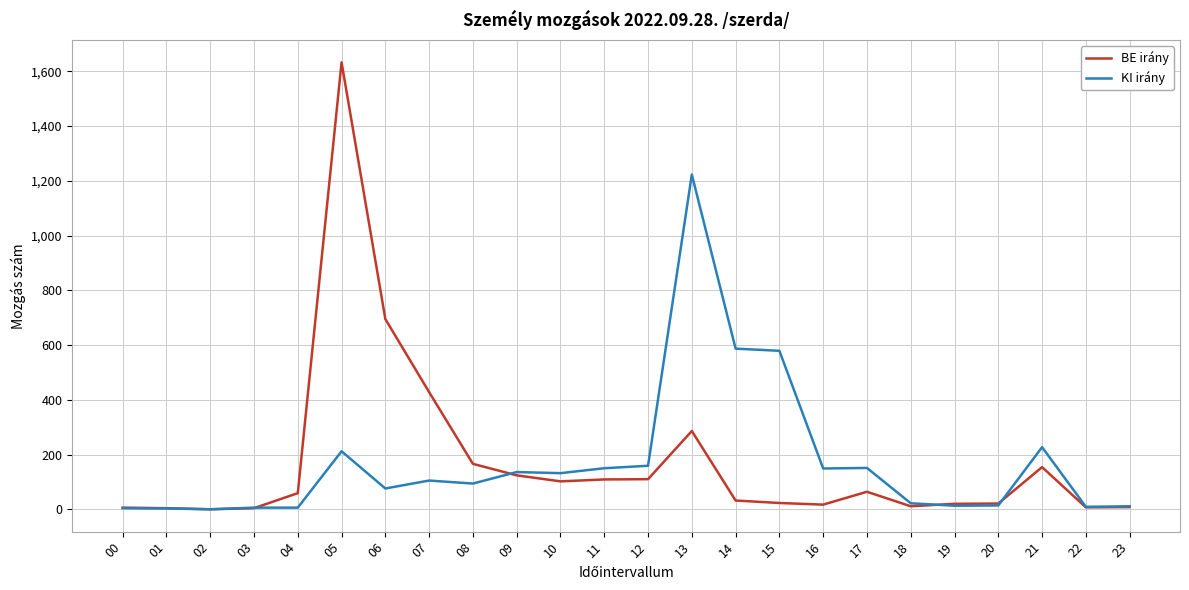

How many lines are shown in the chart?

2